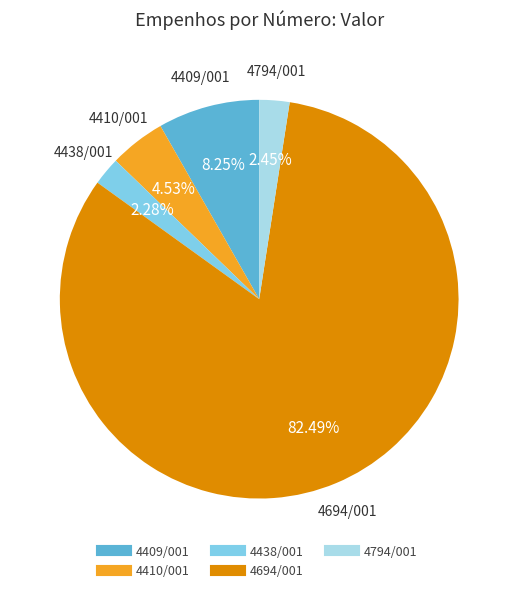

True or false: 4410/001 accounts for 5% of the total.

True